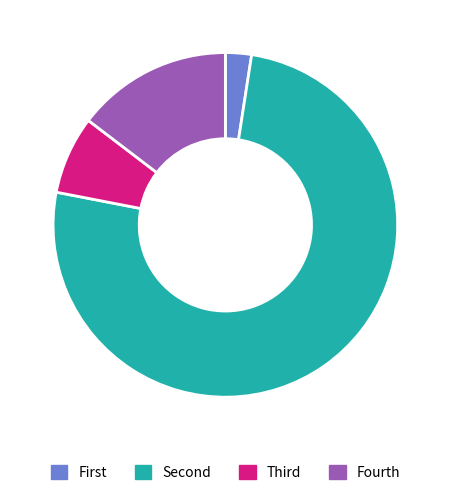

Which slice represents more than half of the pie?

Second